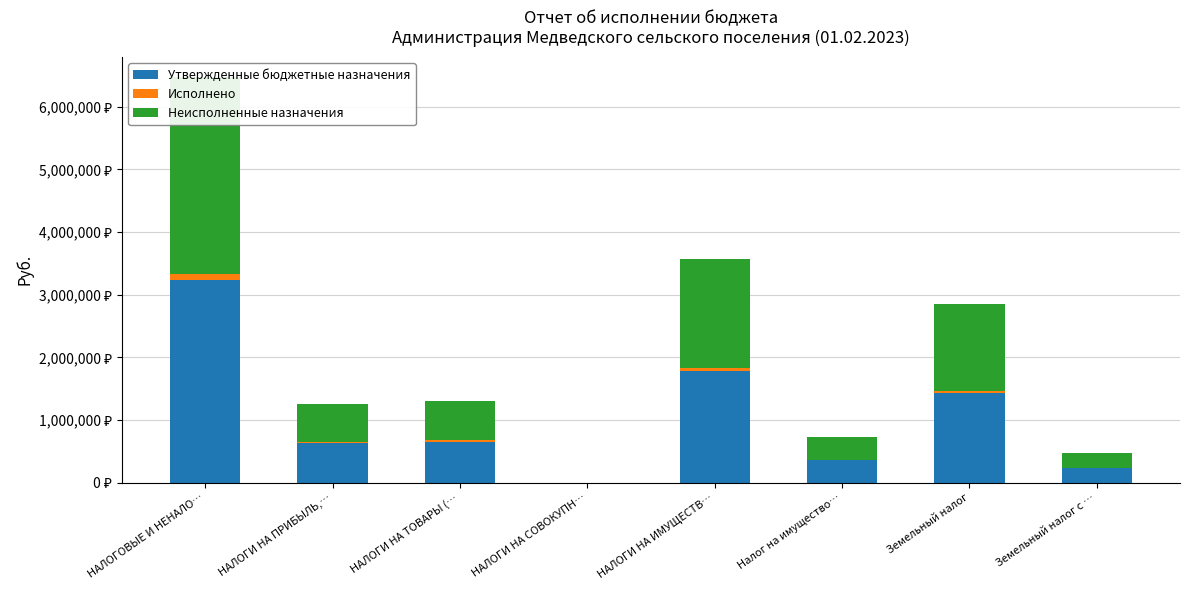

At which category is the sum across all series the highest?

НАЛОГОВЫЕ И НЕНАЛО…